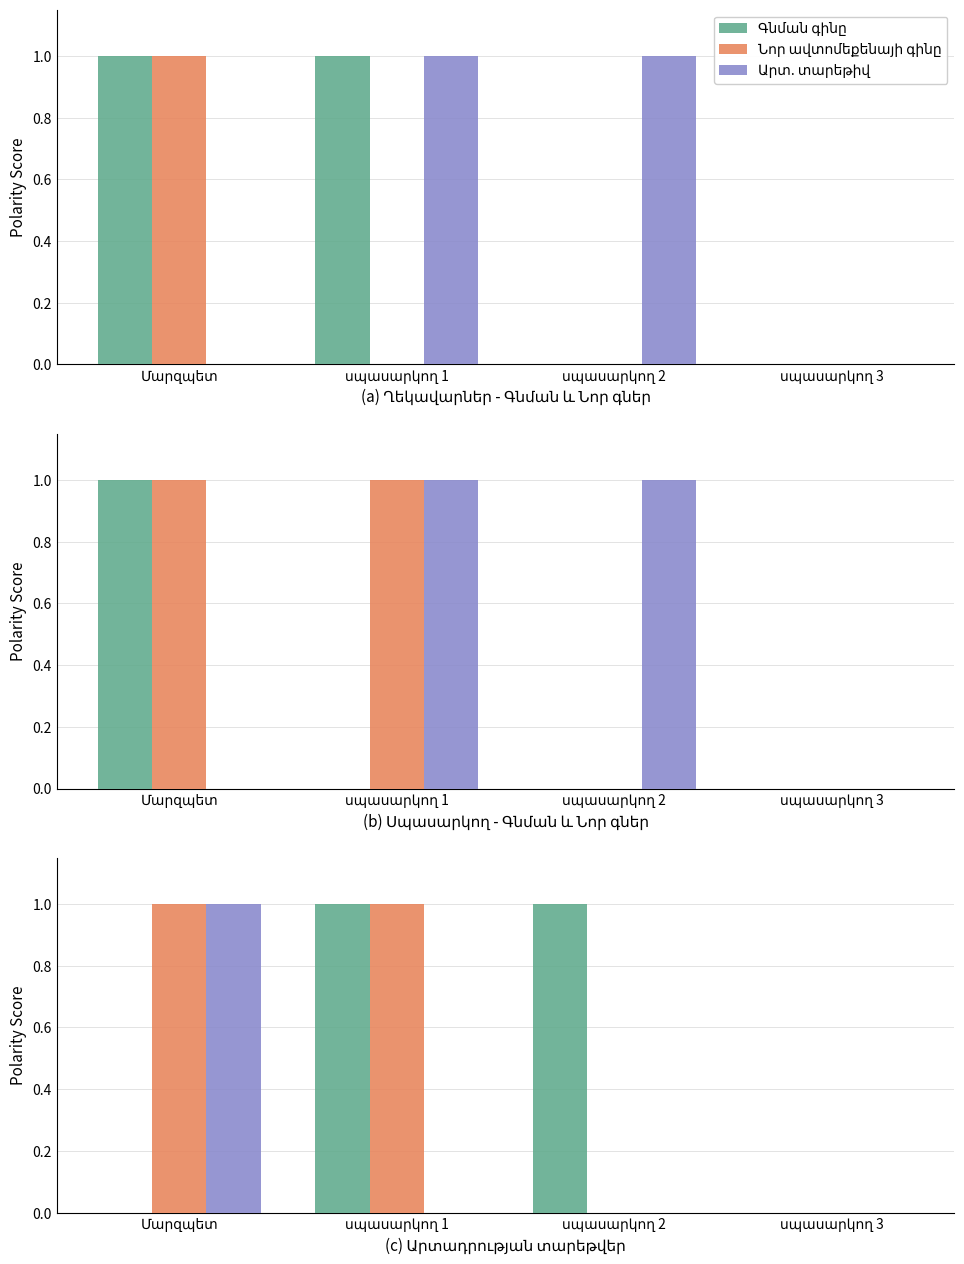

The Գնման գինը series shows 0 at Մարզպետ. True or false?

True